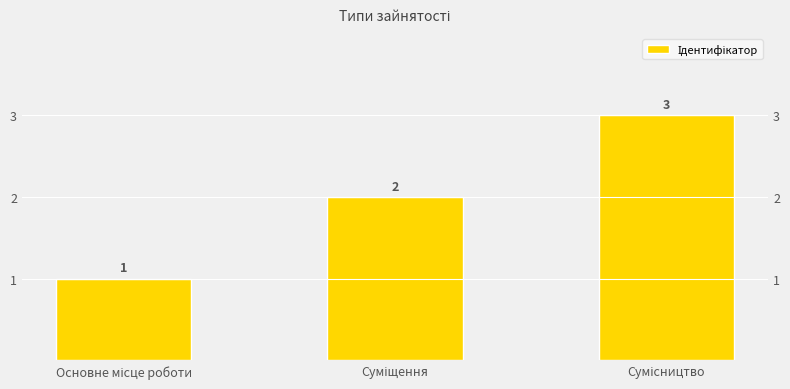

What is the value of the 2nd bar from the left?

2